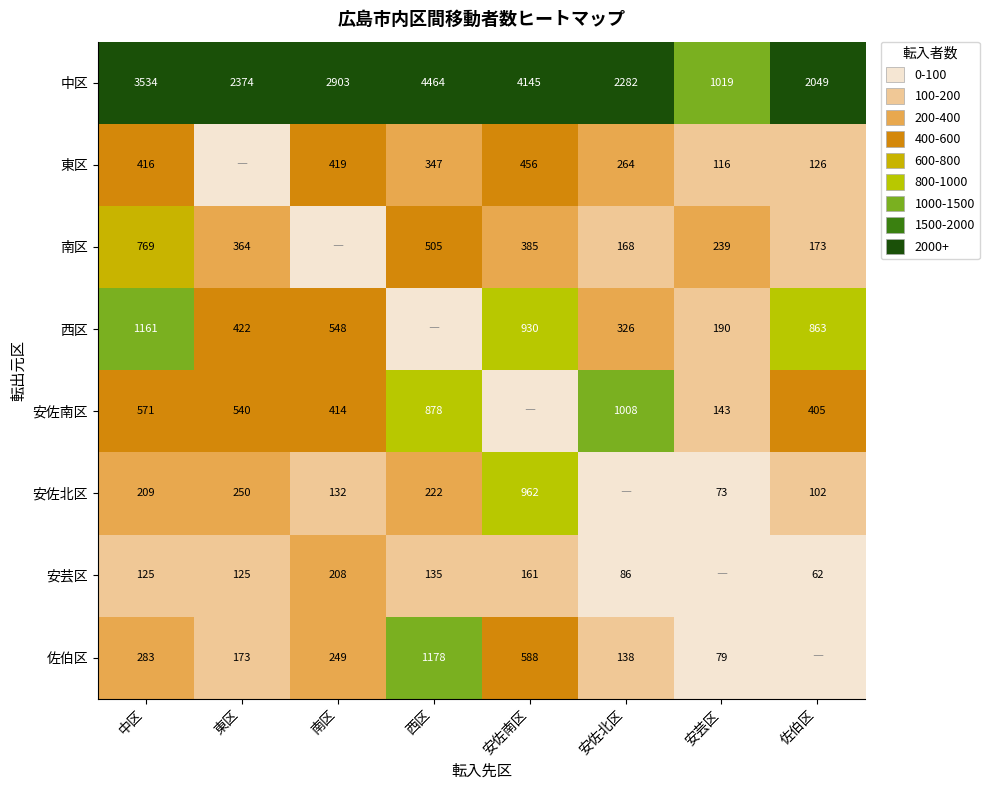

What is the sum of the 東区 values at 西区 and 安佐南区?

803